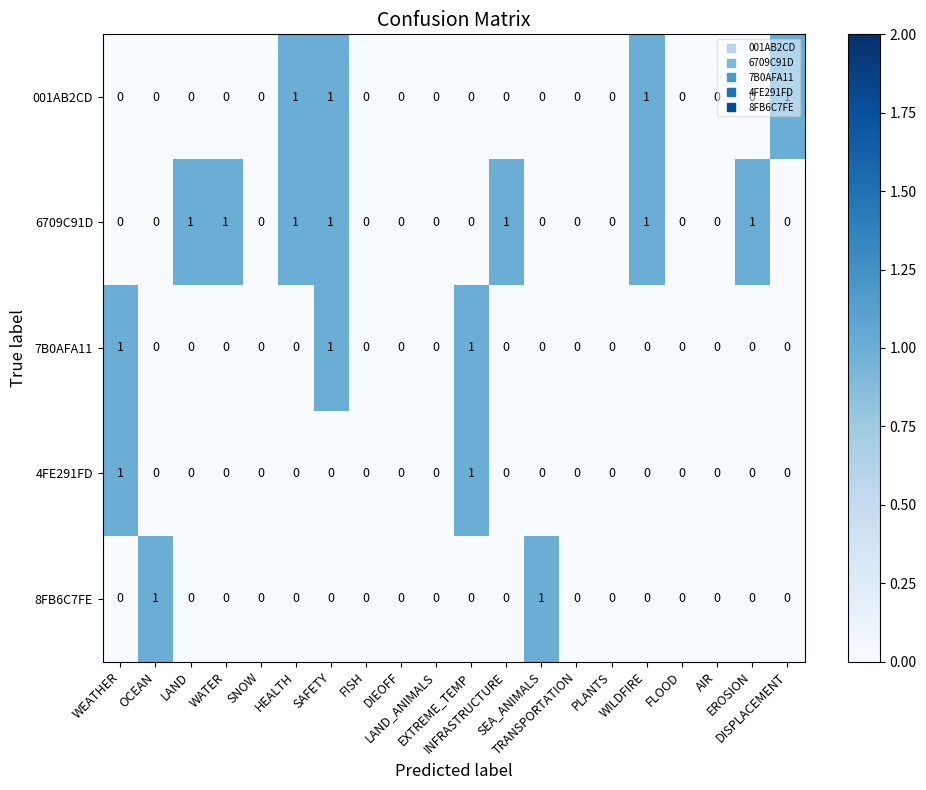

Which series has the largest total across all categories?

6709C91D